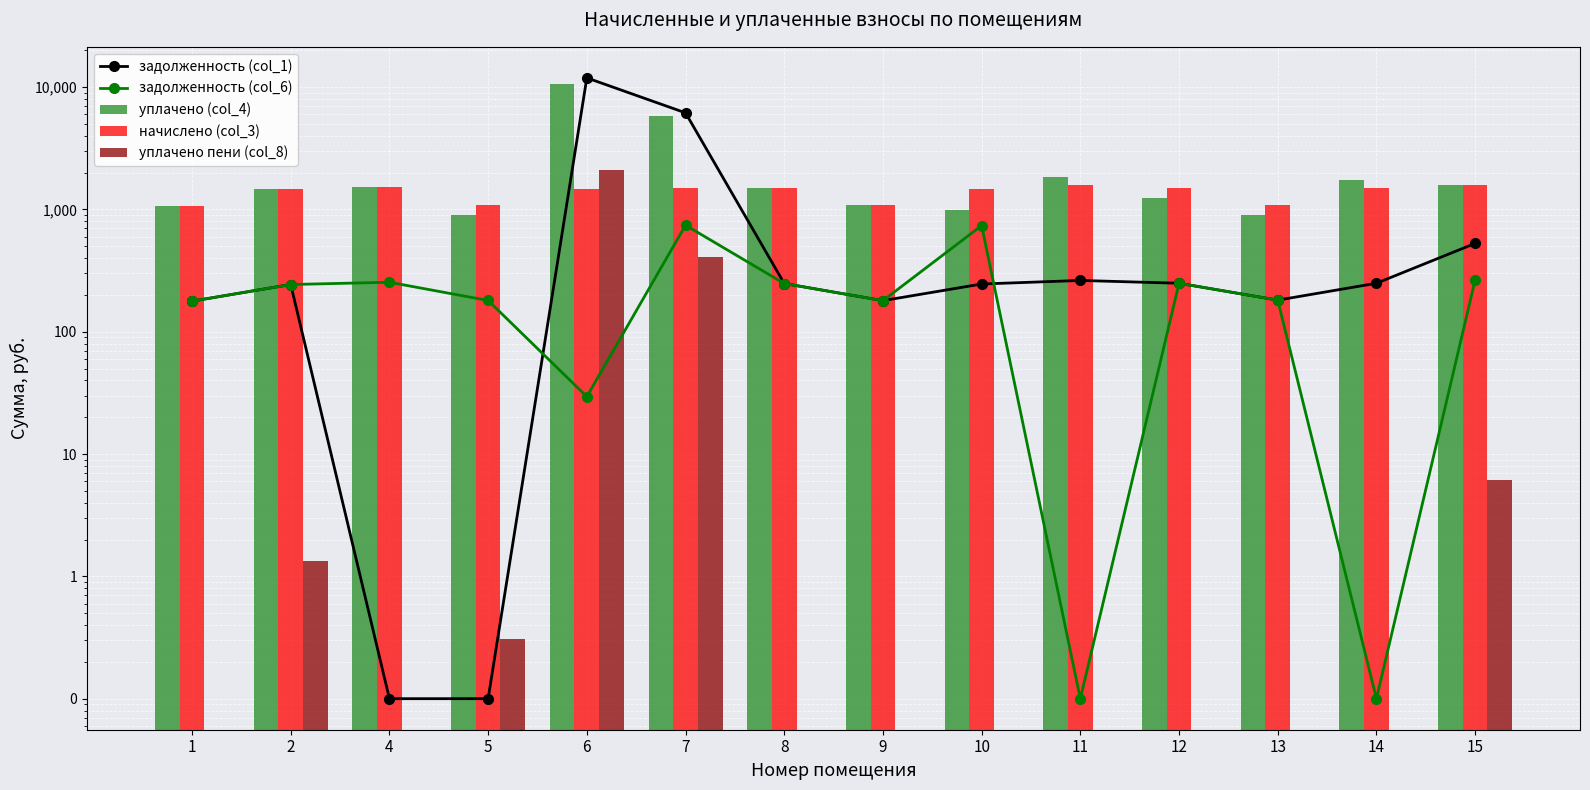

At 4, list the series in order from smallest to largest.

уплачено пени (col_8), задолженность (col_1), задолженность (col_6), уплачено (col_4), начислено (col_3)